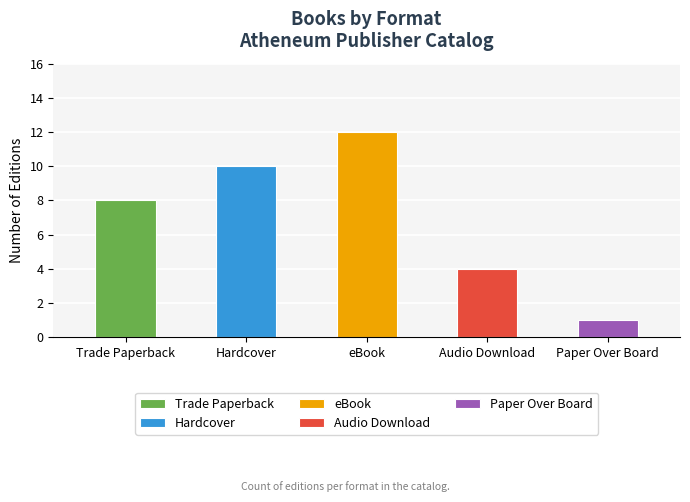

Does the chart contain any negative values?

No